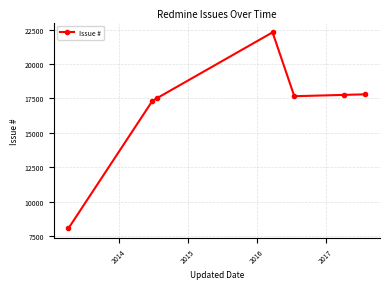

What is the greatest value displayed?

22310